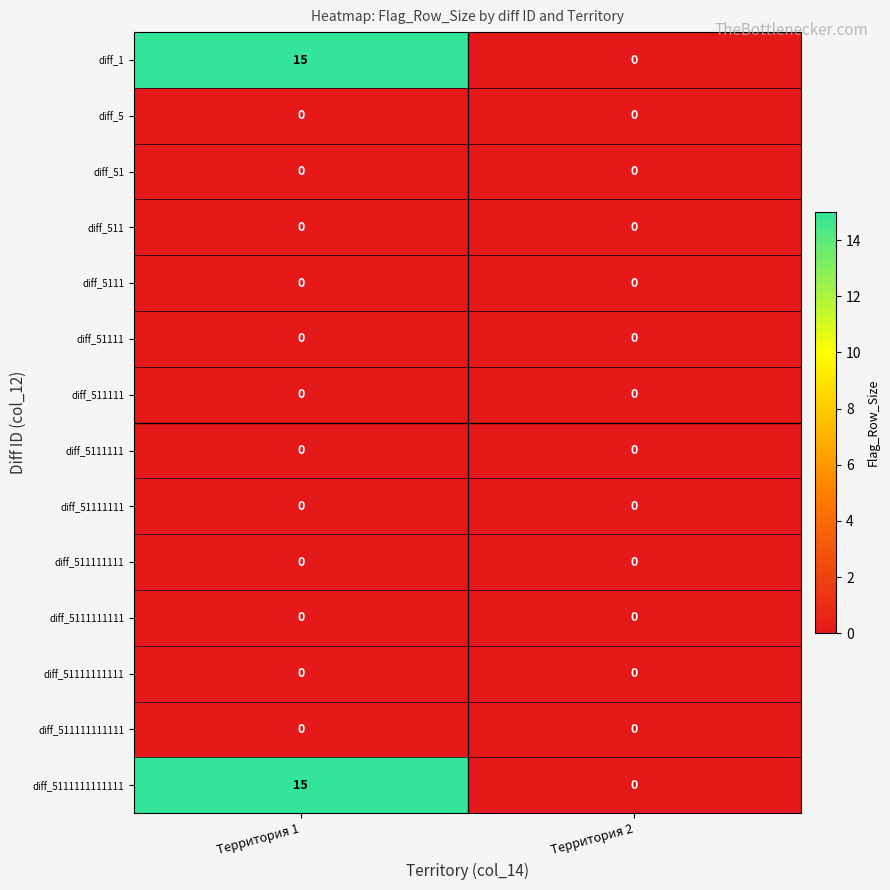

The diff_51111111 series shows 0 at Территория 1. True or false?

True